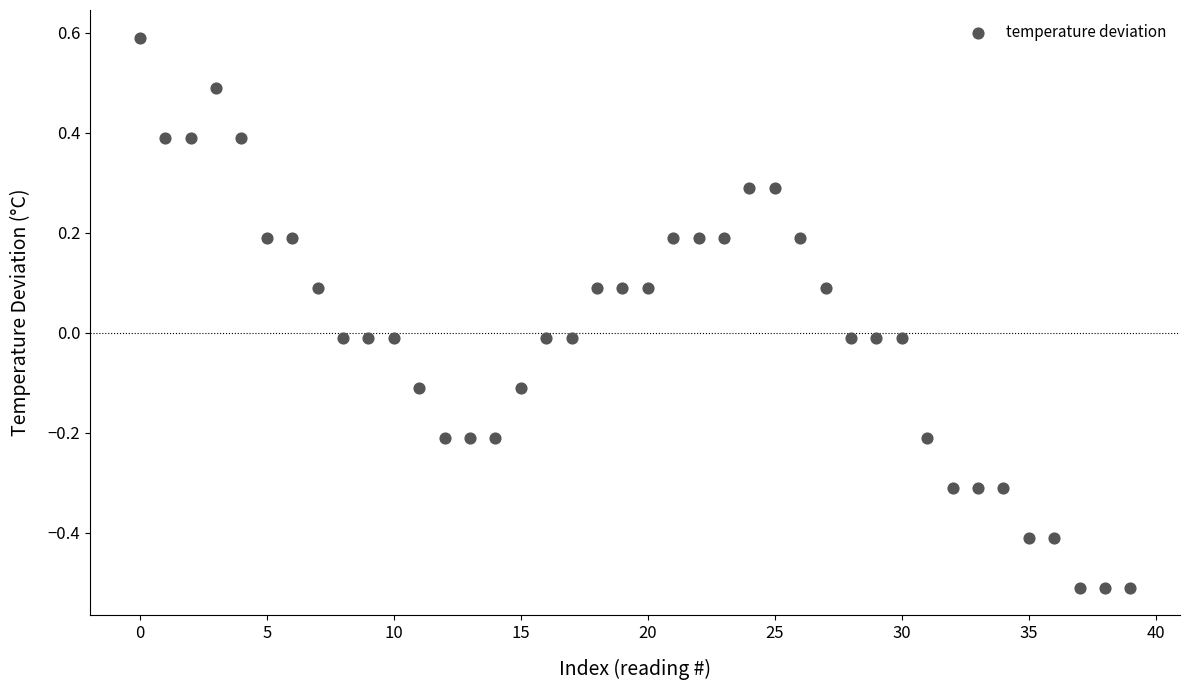

What is the range of Y values (max minus min)?

1.1